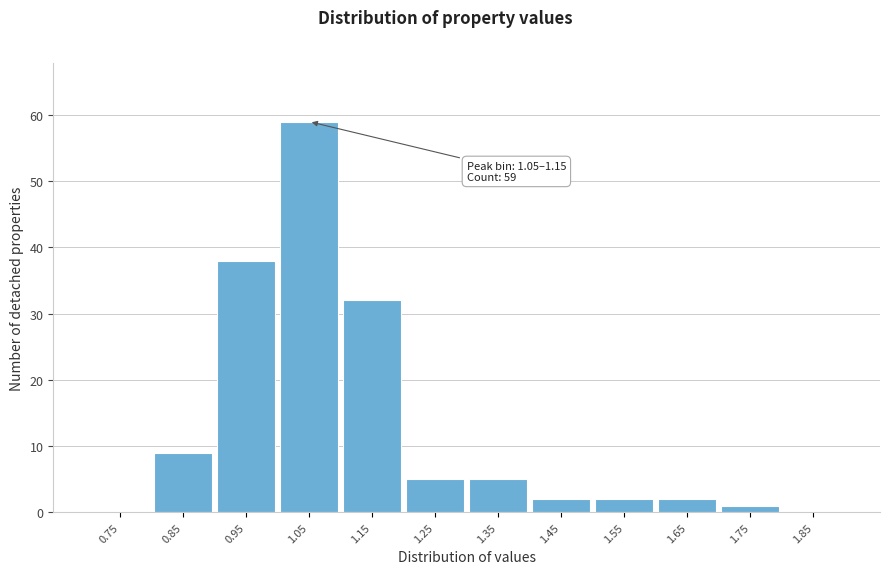

Reading left to right, extract all data points from this chart.

0.75=0	0.85=9	0.95=38	1.05=59	1.15=32	1.25=5	1.35=5	1.45=2	1.55=2	1.65=2	1.75=1	1.85=0